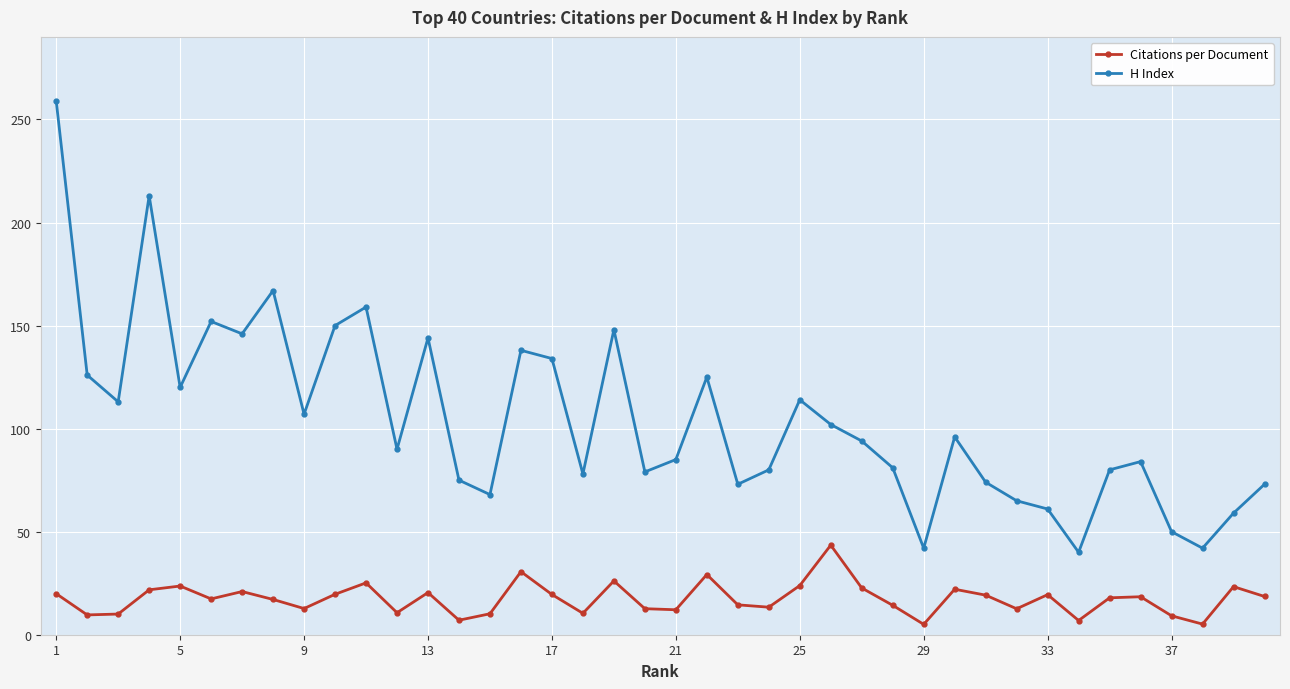

True or false: H Index has more than 2 interior local peaks.

True